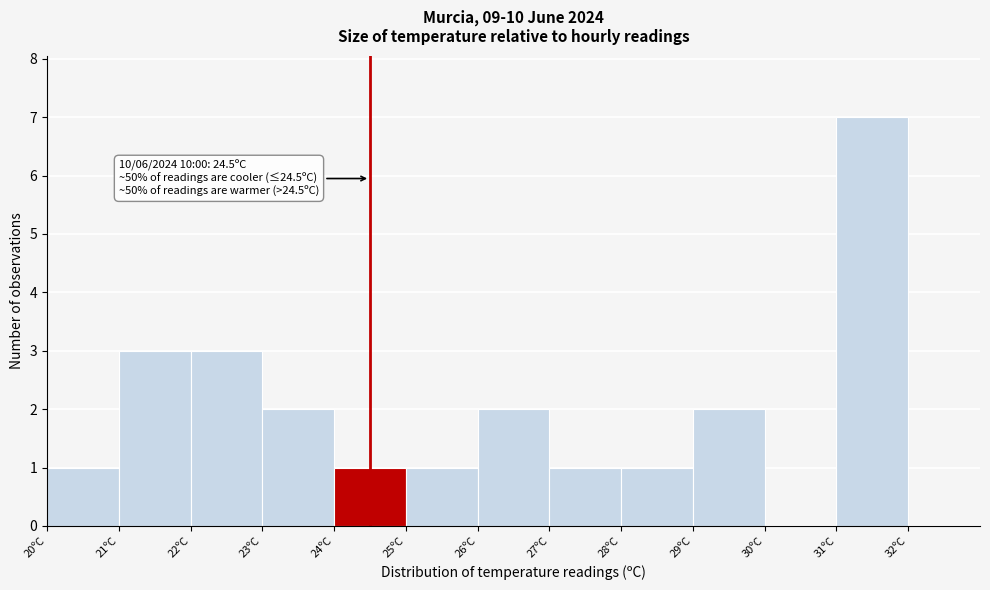

Which range on the x-axis has the tallest bar?

31 to 32